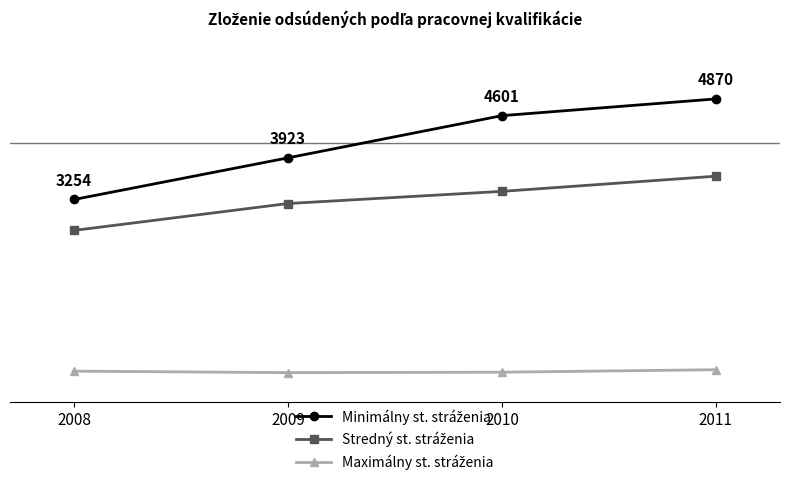

Reading left to right, extract all data points from this chart.

Minimálny st. stráženia: 3254	3923	4601	4870
Stredný st. stráženia: 2757	3189	3384	3628
Maximálny st. stráženia: 495	471	478	518